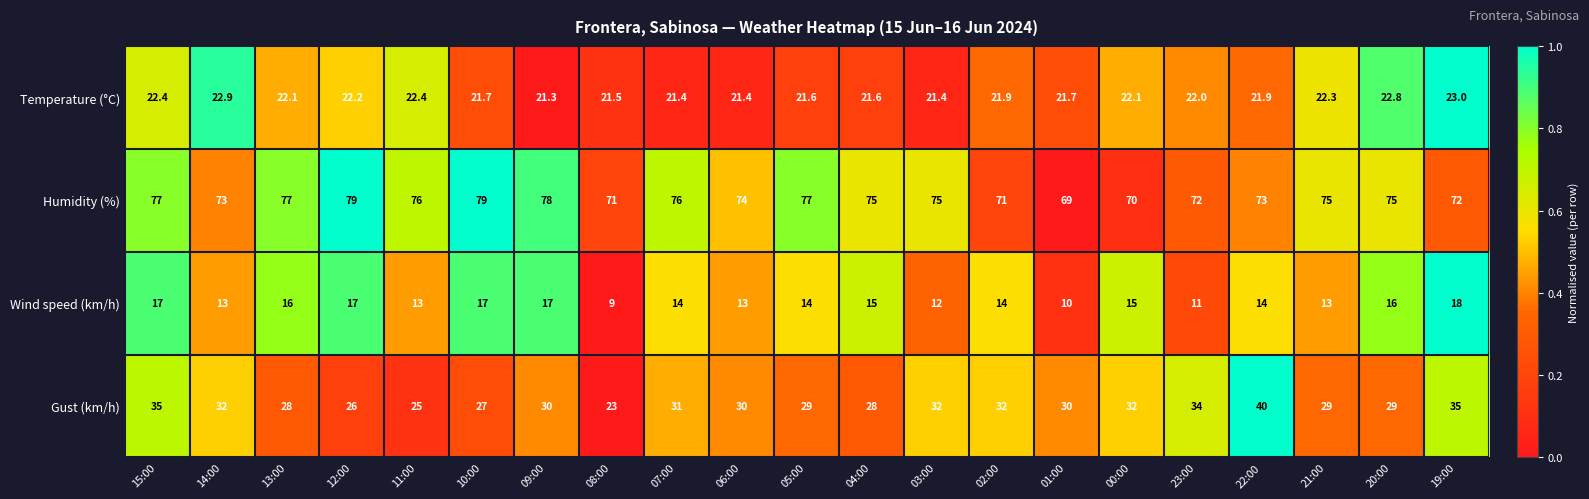

The Wind speed (km/h) series shows 8.6 at 00:00. True or false?

False